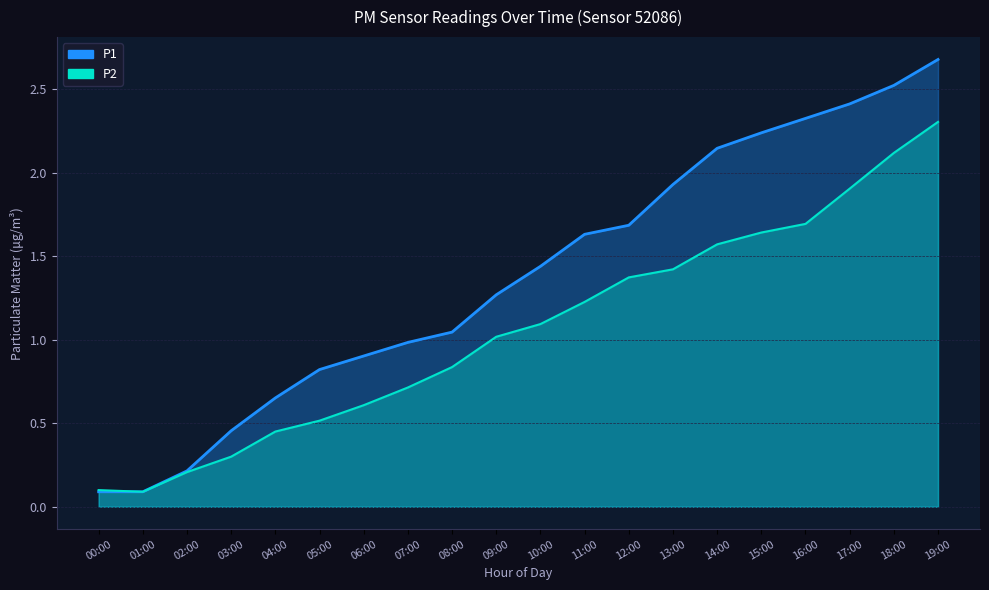

The P1 series shows 0.1 at 00:00. True or false?

True